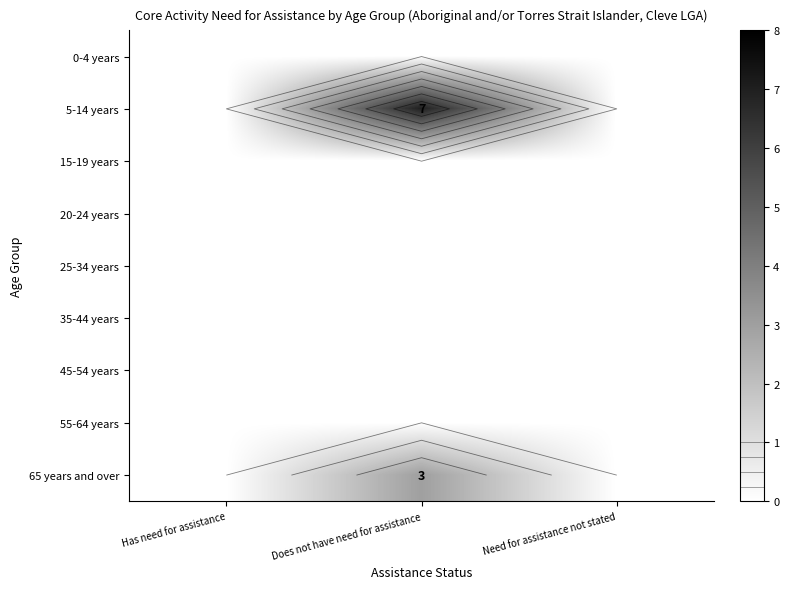

List the labels in order of 0-4 years value, smallest first.

Has need for assistance, Does not have need for assistance, Need for assistance not stated